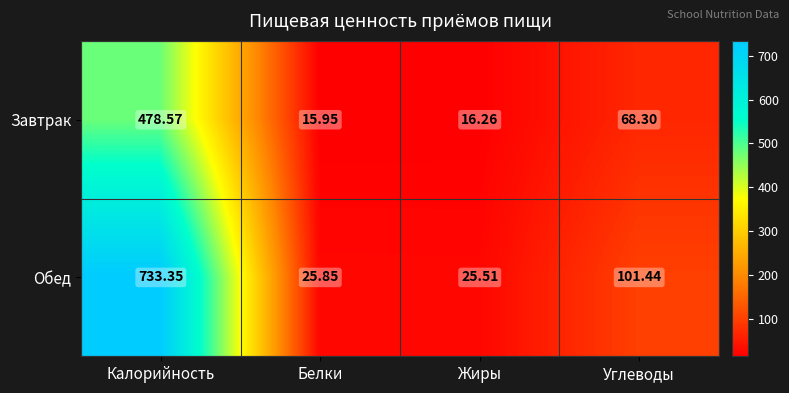

How many data points does each series have?

4